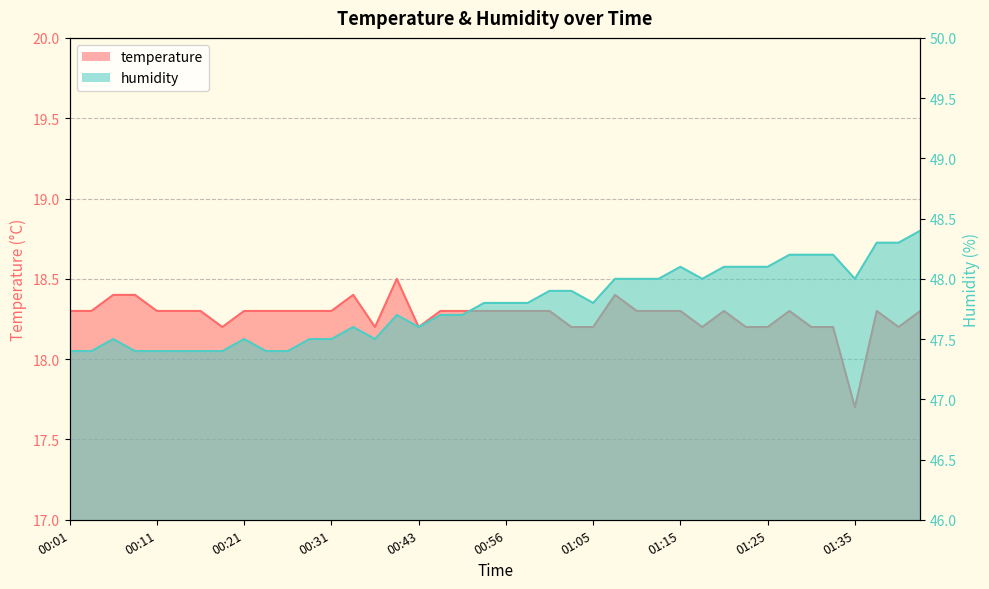

The value of temperature at 00:01 is 18.3. True or false?

True